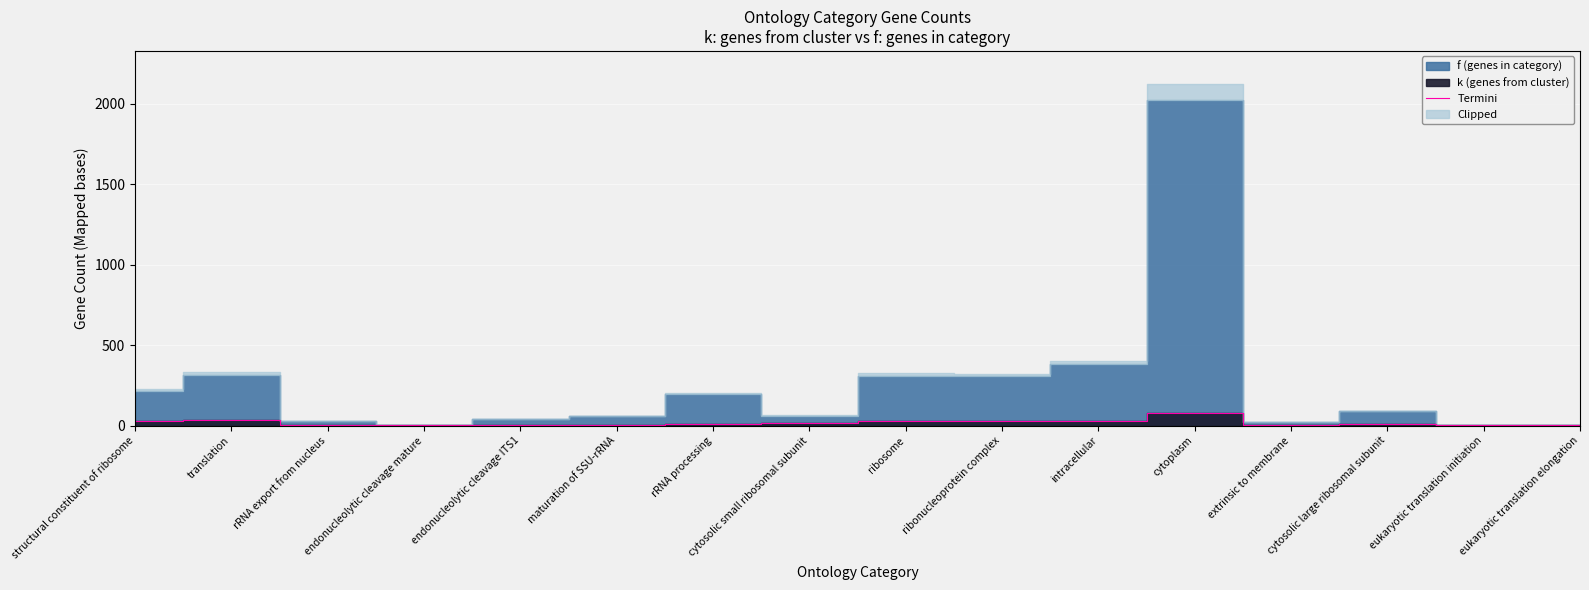

Reading left to right, transcribe all the data shown in this chart.

28	34	7	3	6	7	12	17	32	30	31	80	4	8	2	2